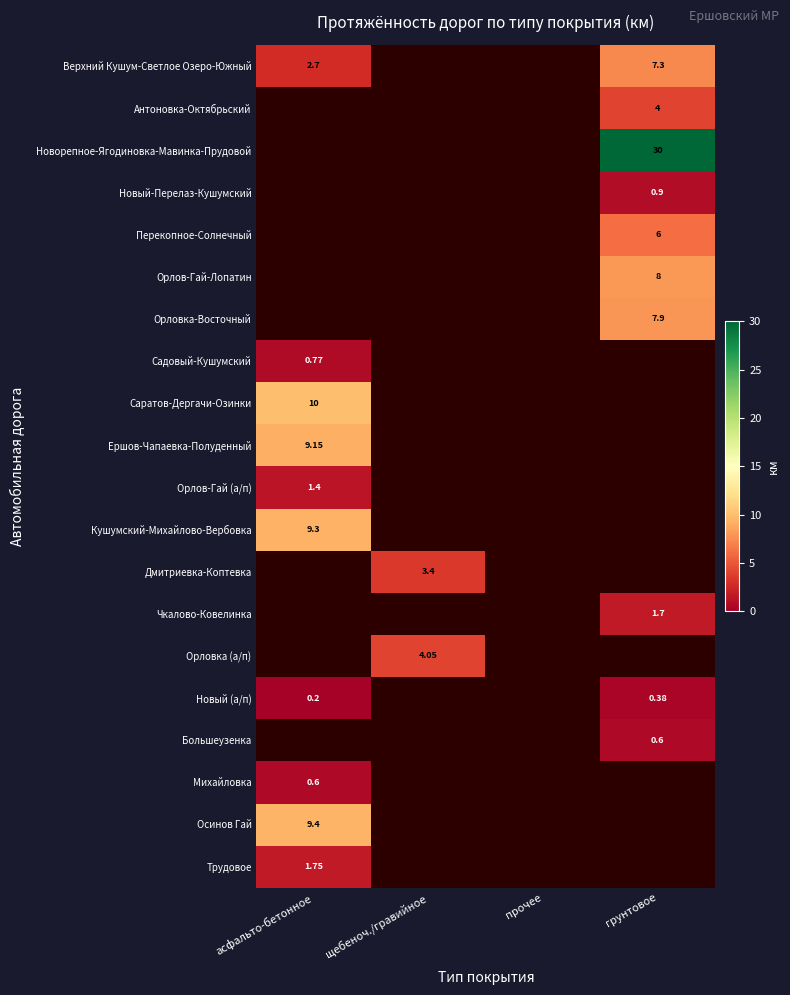

What is the lowest value of the Новый (а/п) series?

0.2